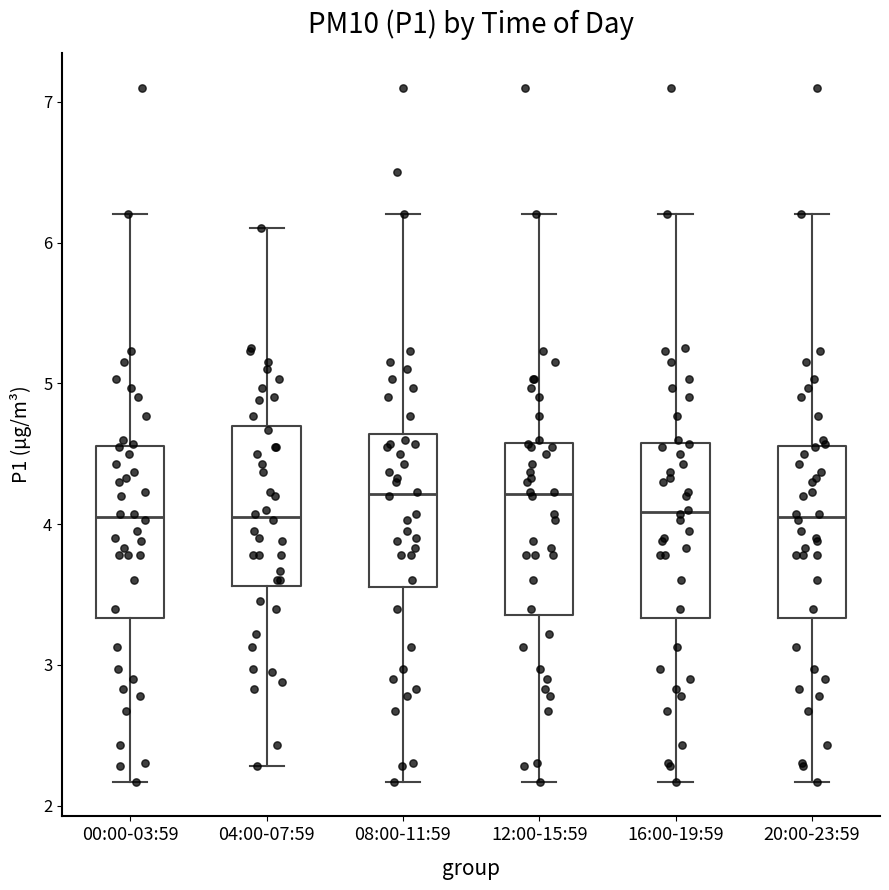

Where does the upper whisker of the box for 04:00-07:59 end on the y-axis? The values are not printed on the chart, so give them approximately, as read against the axis.

6.1